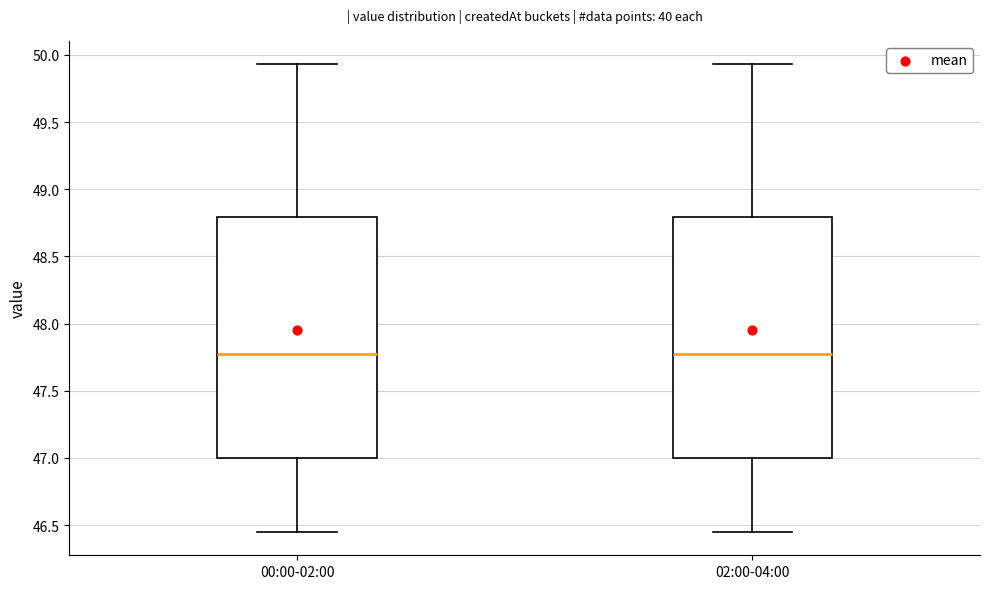

Reading left to right, transcribe this box plot: for each box, give where its median line is, the range the box spans, and where its two whiskers end, as read against the y-axis. The values are not printed on the chart, so give them approximately, as read against the axis.

00:00-02:00: median 47.75, box 47.00 to 48.80, whiskers 46.45 to 49.95
02:00-04:00: median 47.75, box 47.00 to 48.80, whiskers 46.45 to 49.95